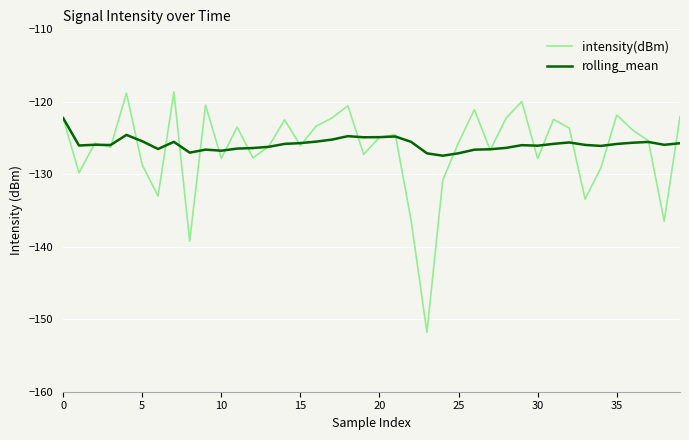

Which series has the largest range (max minus min)?

intensity(dBm)